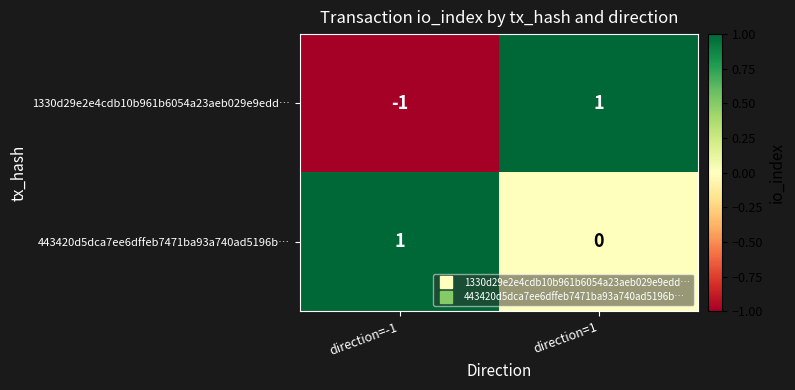

The 1330d29e2e4cdb10b961b6054a23aeb029e9edd… series shows -2 at direction=-1. True or false?

False